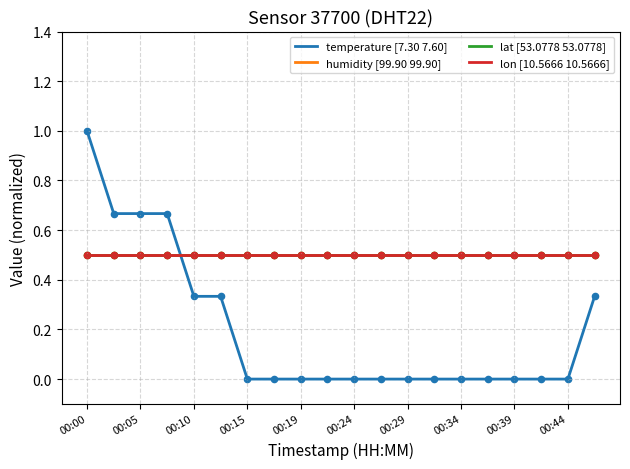

At how many categories does at least one series exceed 0?

20